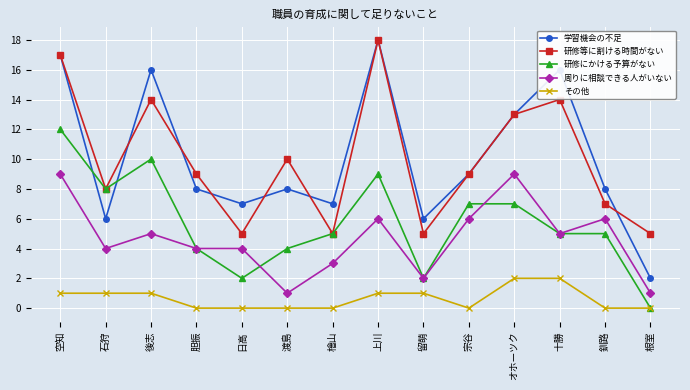

What is the difference between the maximum and minimum values in the 周りに相談できる人がいない series?

8